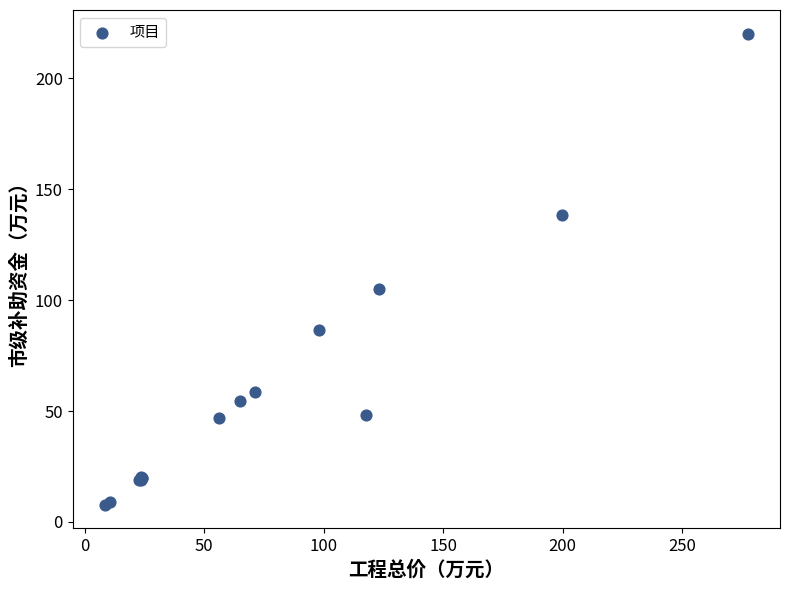

What Y value in the scatter plot is closest to 114?

105.1